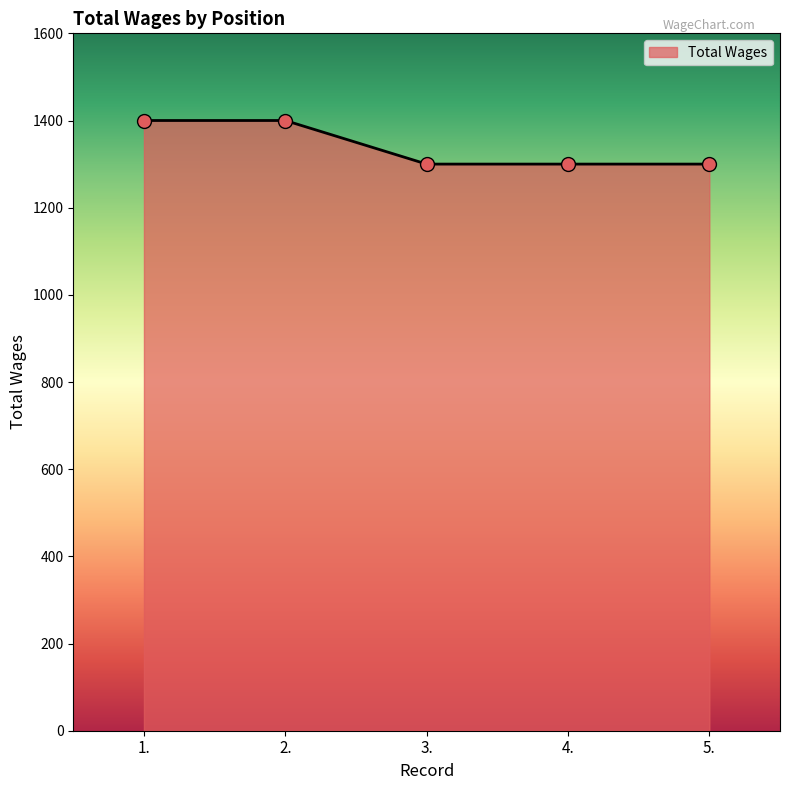

What is the change in value from 2. to 4.?

-100